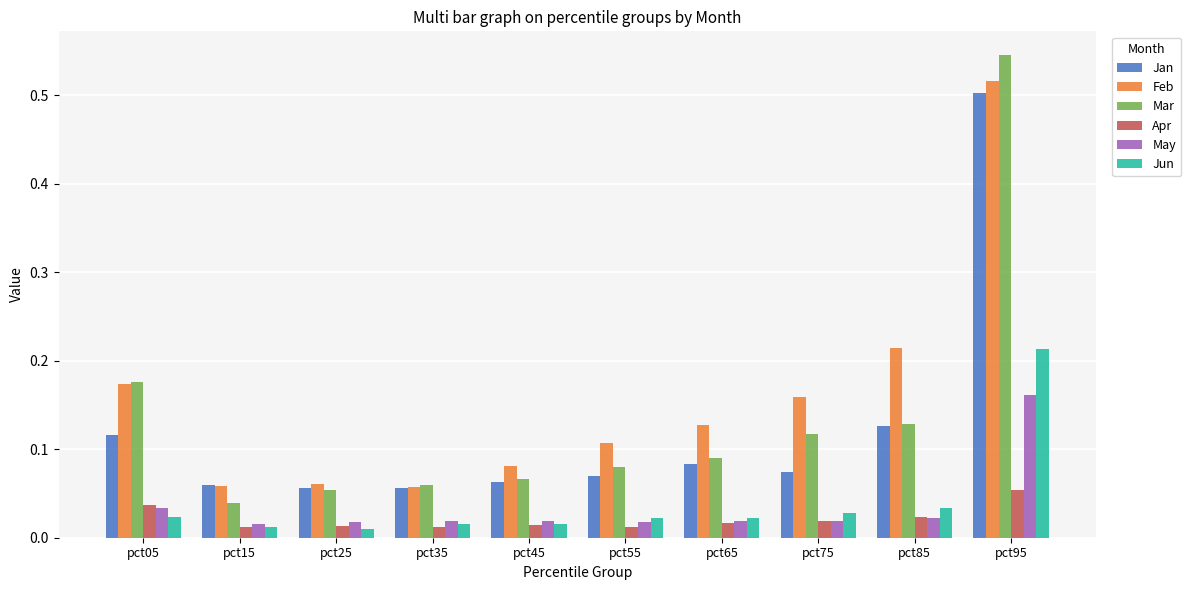

Which series has the largest range (max minus min)?

Mar